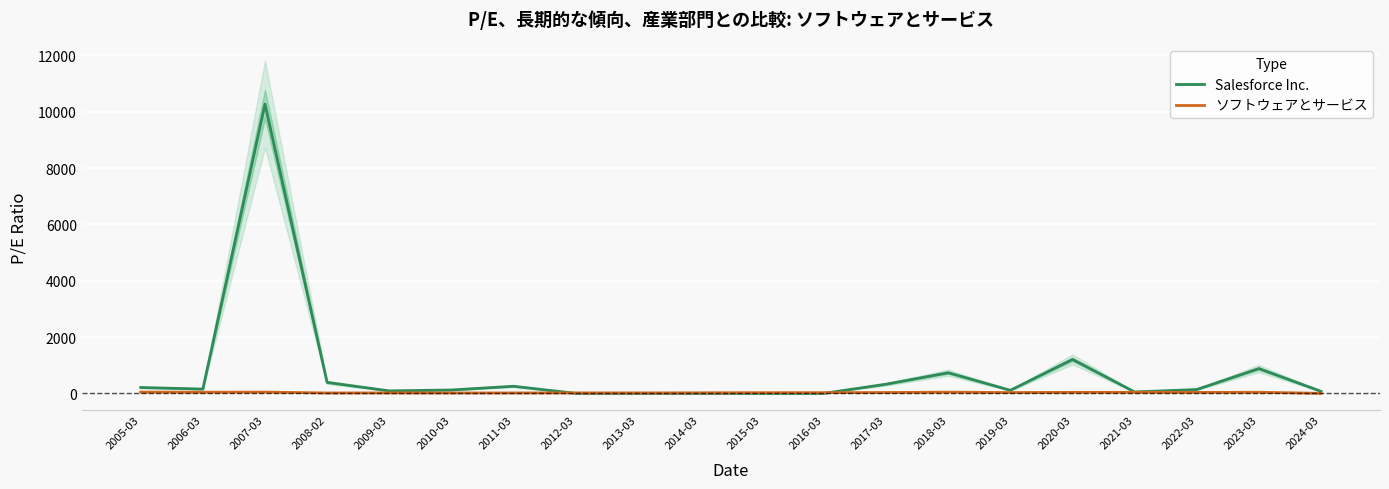

After their last crossing, which series has the higher values: ソフトウェアとサービス or Salesforce Inc.?

Salesforce Inc.